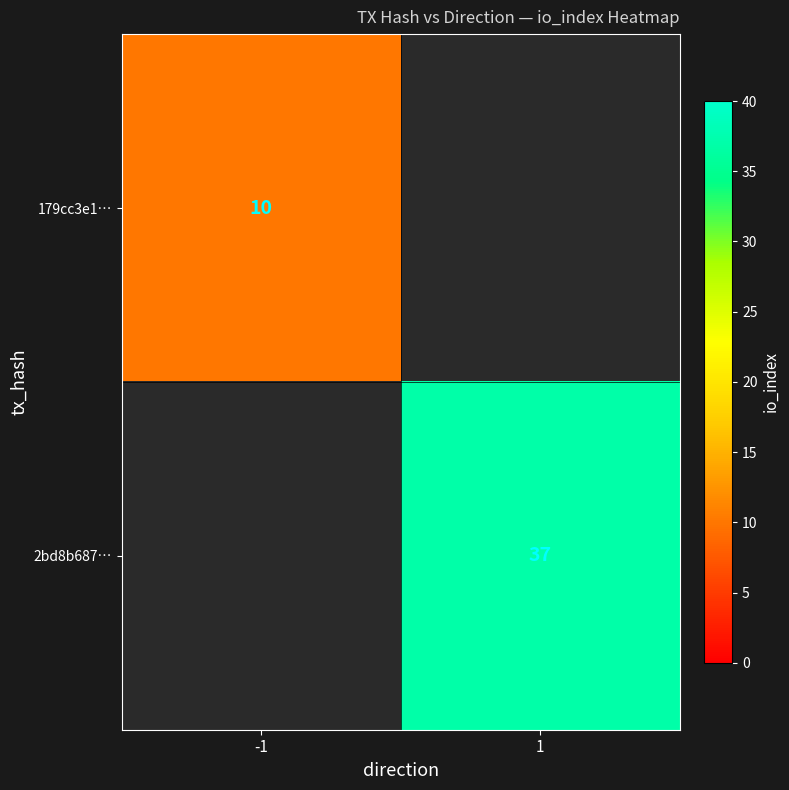

The 2bd8b687… series shows 37 at 1. True or false?

True